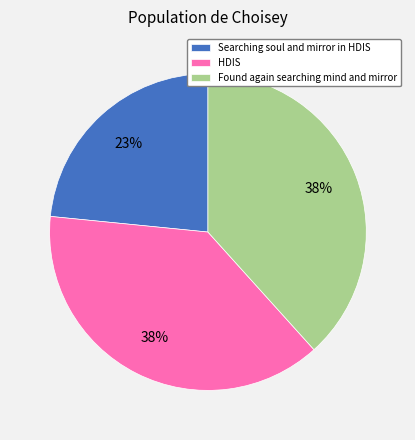

Do Found again searching mind and mirror and HDIS together represent more than half of the pie?

Yes